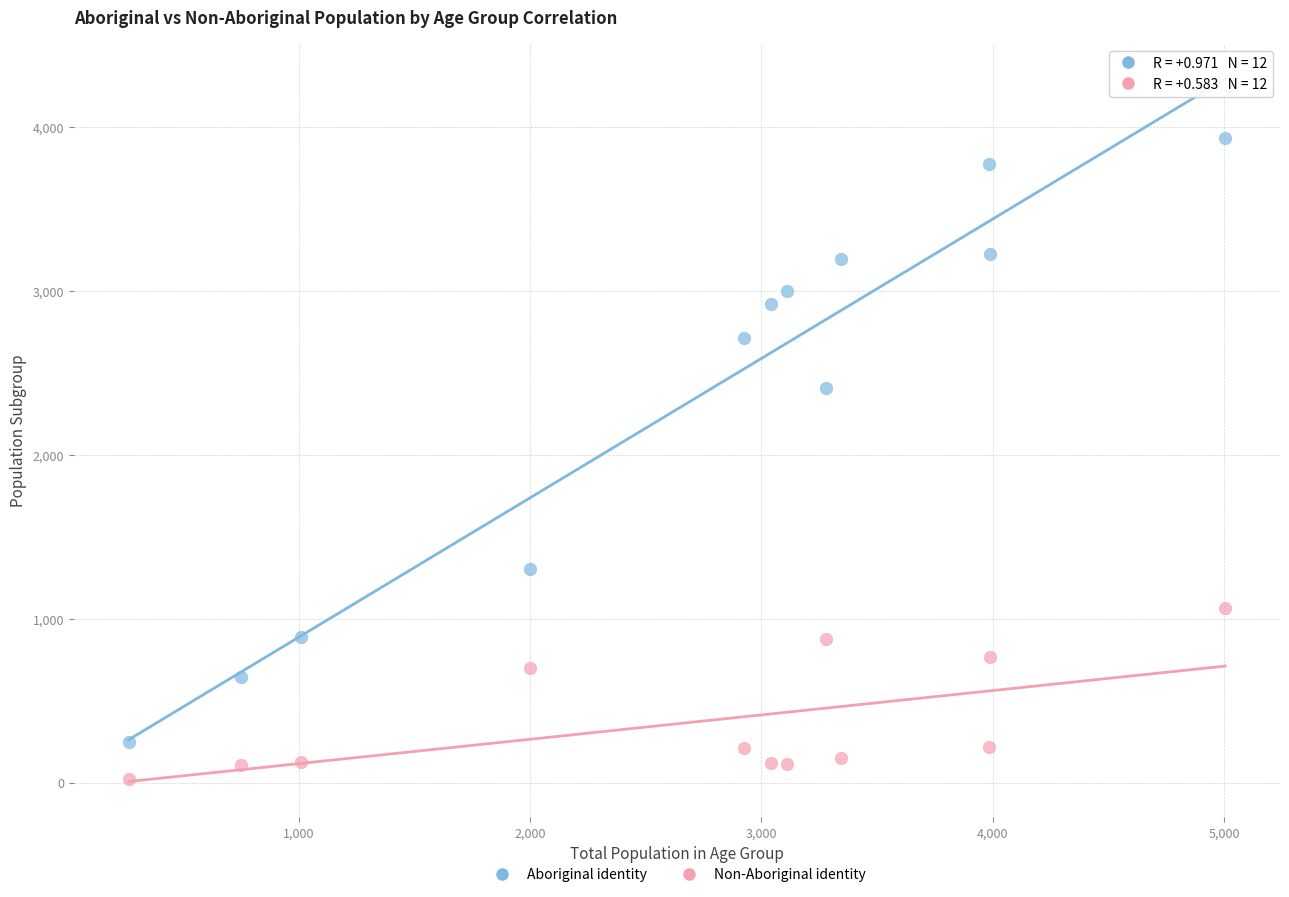

Which series reaches the minimum Y coordinate?

Non-Aboriginal identity